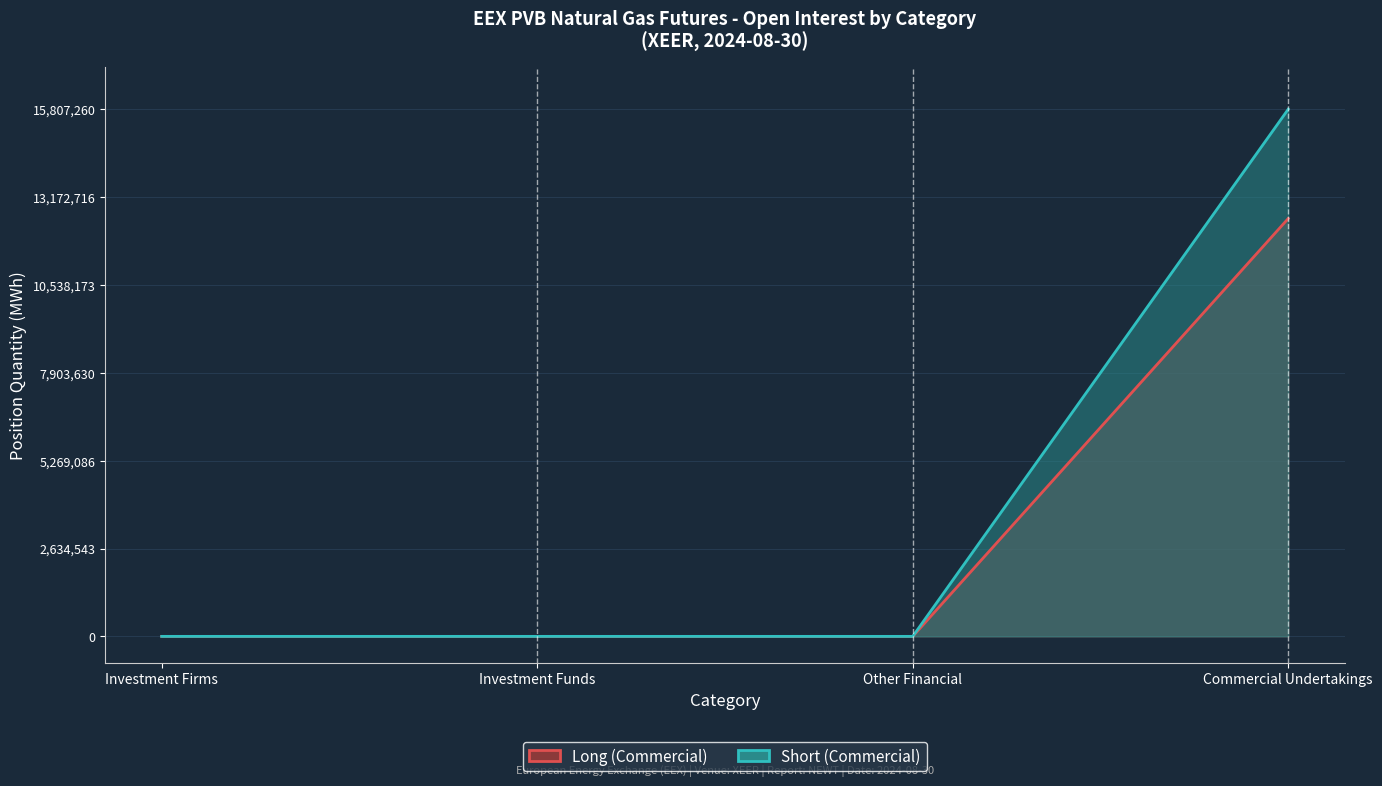

Between Investment Funds and Other Financial, which is larger?

Investment Funds